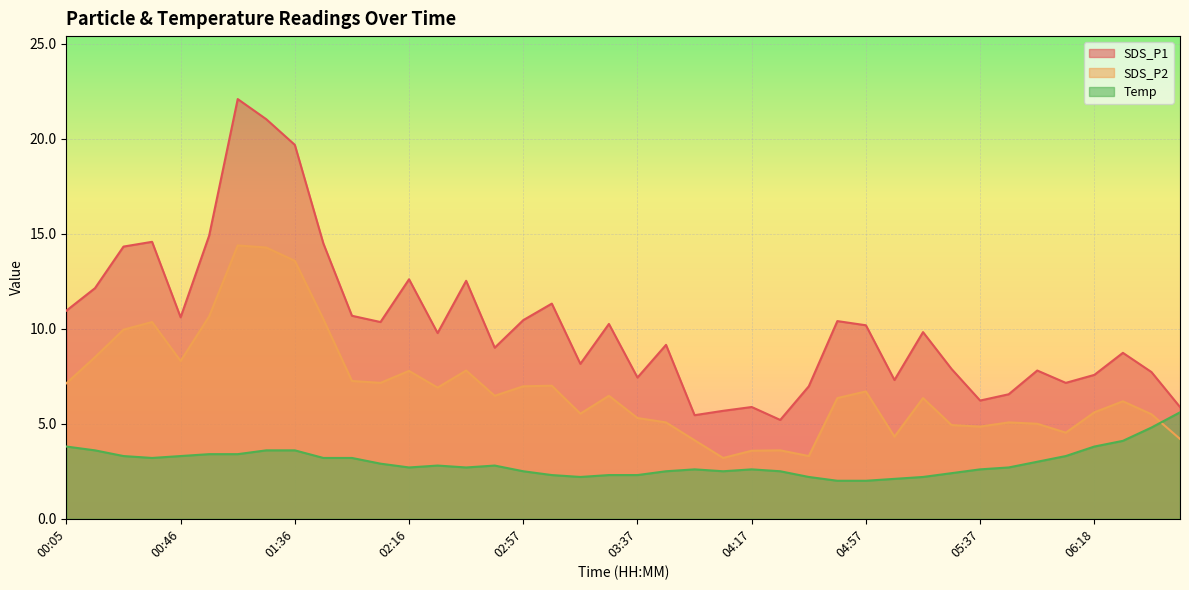

True or false: Temp has a value of 2.5 at 04:07.

True